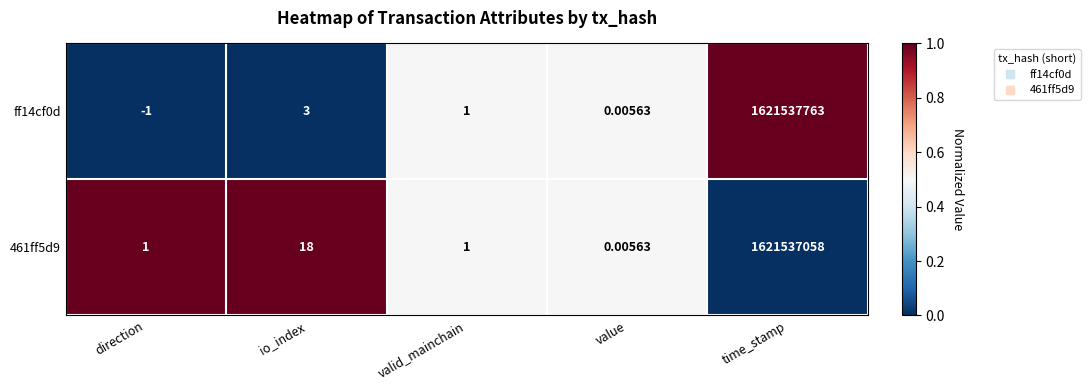

At which category does the chart reach its peak across all series?

time_stamp